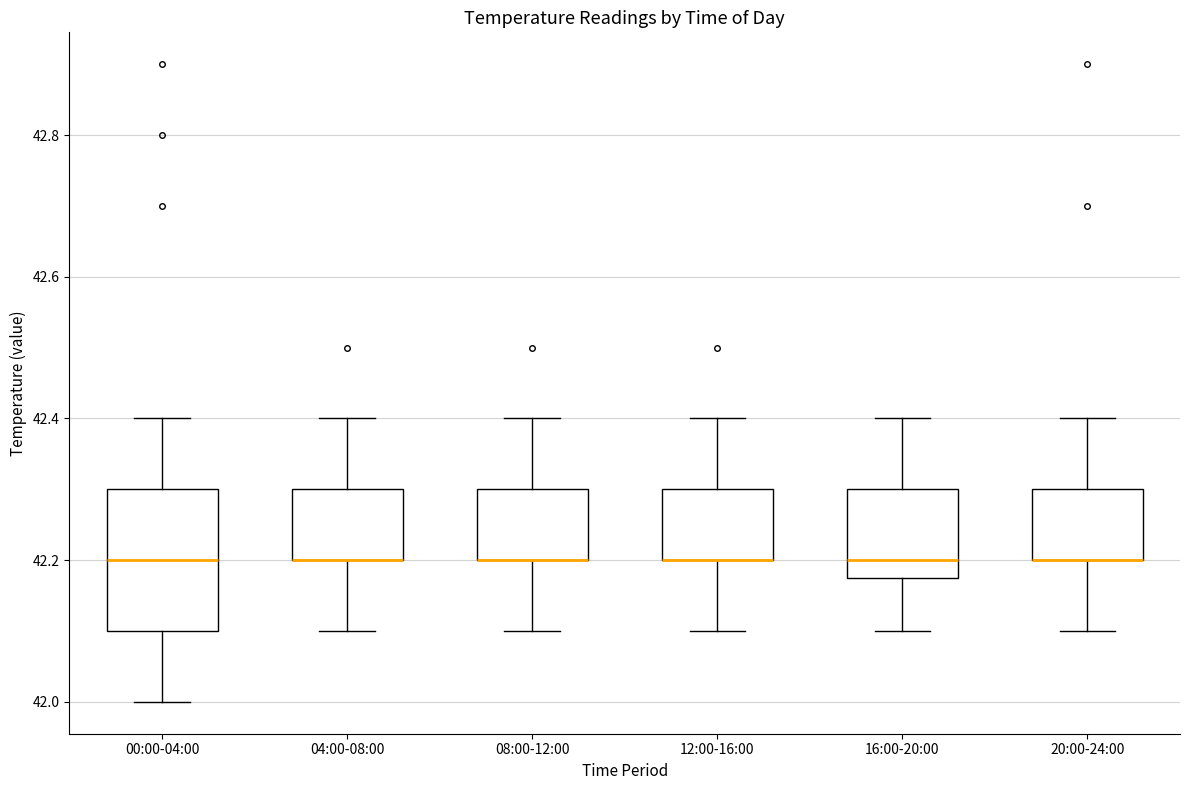

Reading left to right, read every box against the y-axis: the position of its median line, the range the box covers, and the ends of its whiskers. The values are not printed on the chart, so give them approximately, as read against the axis.

00:00-04:00: median 42.20, box 42.10 to 42.30, whiskers 42.00 to 42.40
04:00-08:00: median 42.20 (drawn on the box's lower edge), box 42.20 to 42.30, whiskers 42.10 to 42.40
08:00-12:00: median 42.20 (drawn on the box's lower edge), box 42.20 to 42.30, whiskers 42.10 to 42.40
12:00-16:00: median 42.20 (drawn on the box's lower edge), box 42.20 to 42.30, whiskers 42.10 to 42.40
16:00-20:00: median 42.20, box 42.18 to 42.30, whiskers 42.10 to 42.40
20:00-24:00: median 42.20 (drawn on the box's lower edge), box 42.20 to 42.30, whiskers 42.10 to 42.40